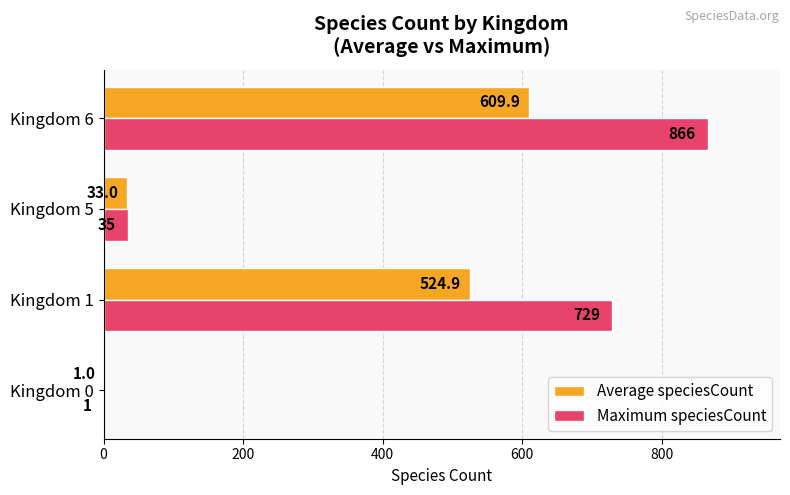

Which series has the largest total across all categories?

Maximum speciesCount